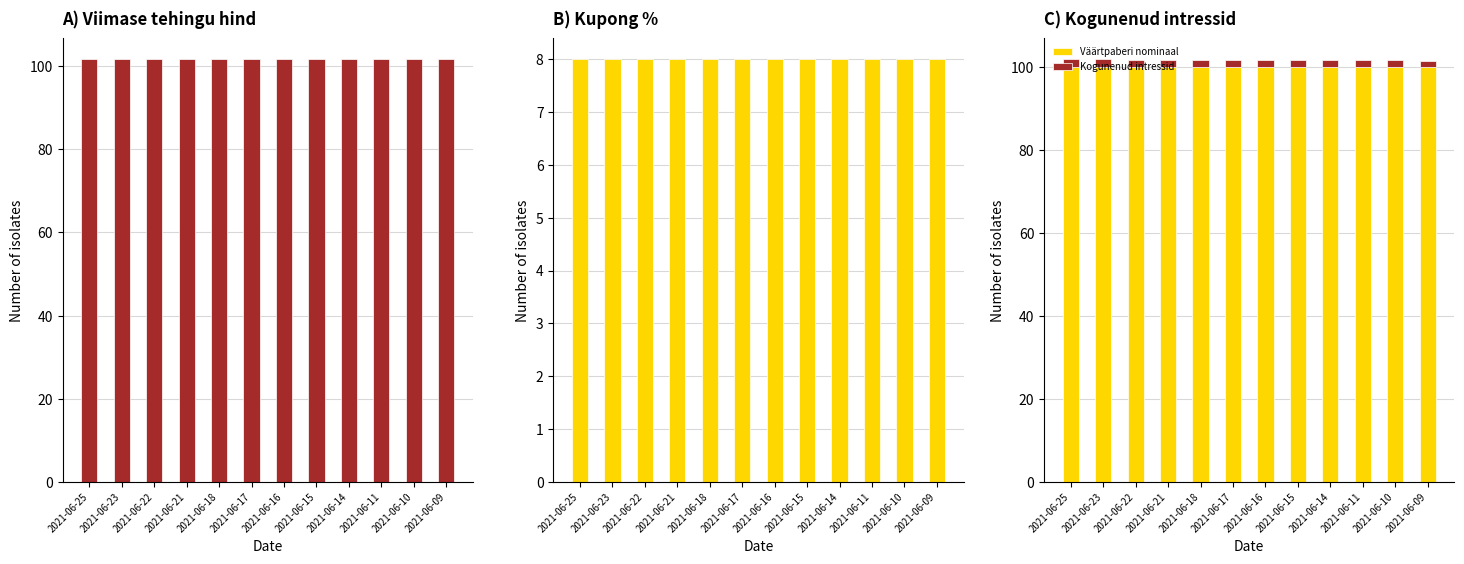

What is the spread (max minus min) of values at 2021-06-22?

99.8